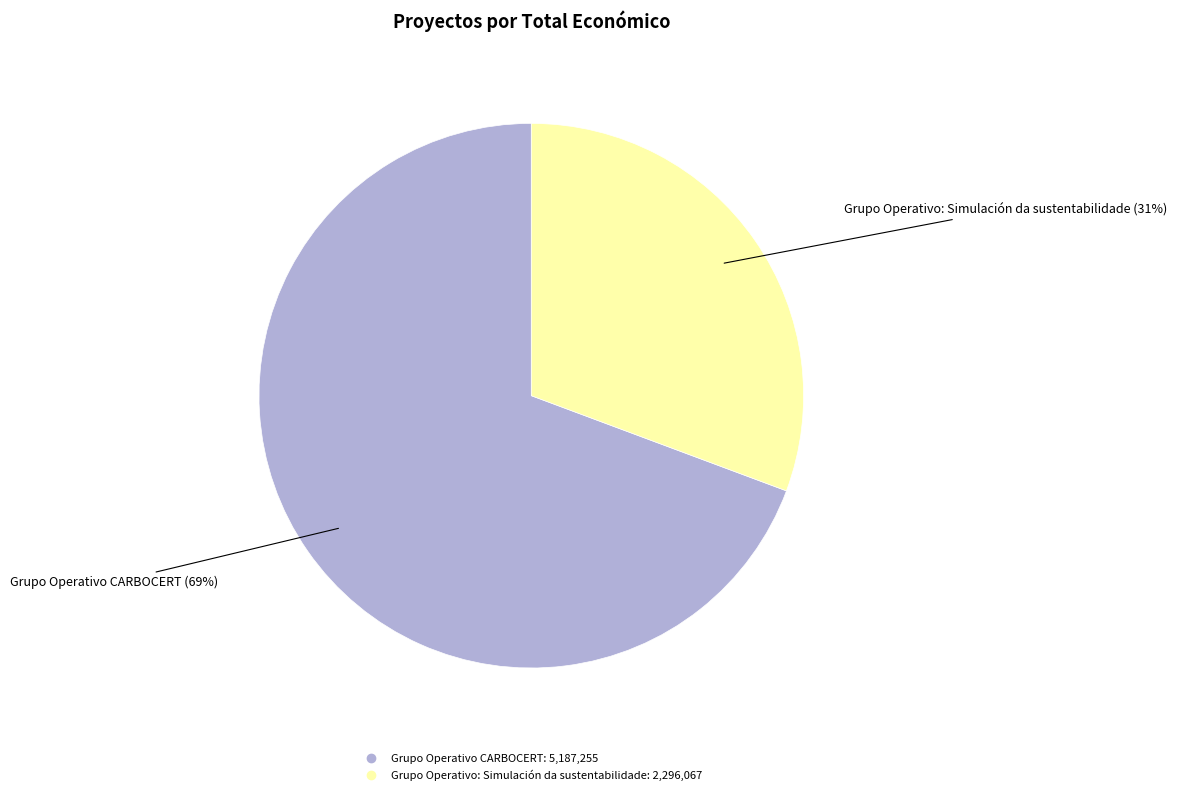

Between Grupo Operativo: Simulación da sustentabilidade and Grupo Operativo CARBOCERT, which is larger?

Grupo Operativo CARBOCERT